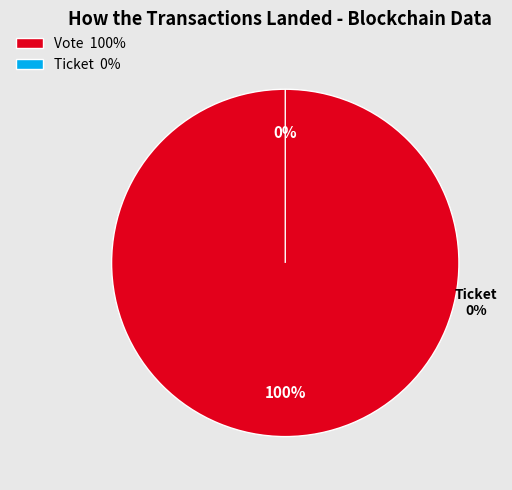

How many slices are in this pie chart?

2